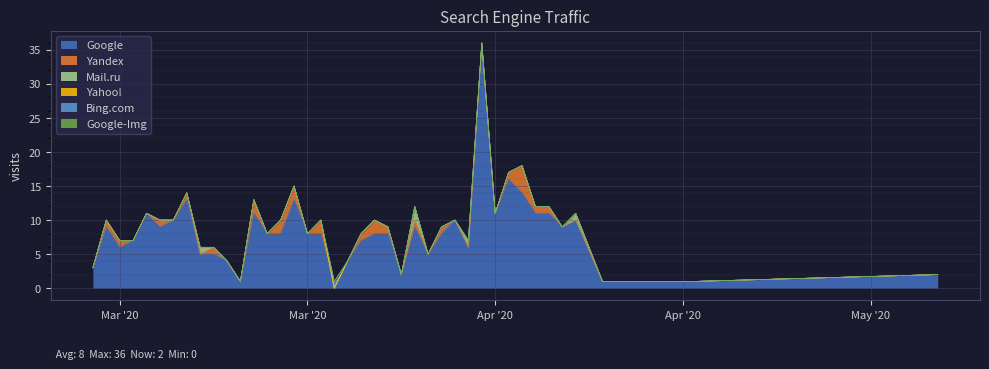

True or false: Google-Img and Yahoo! intersect in this chart.

False